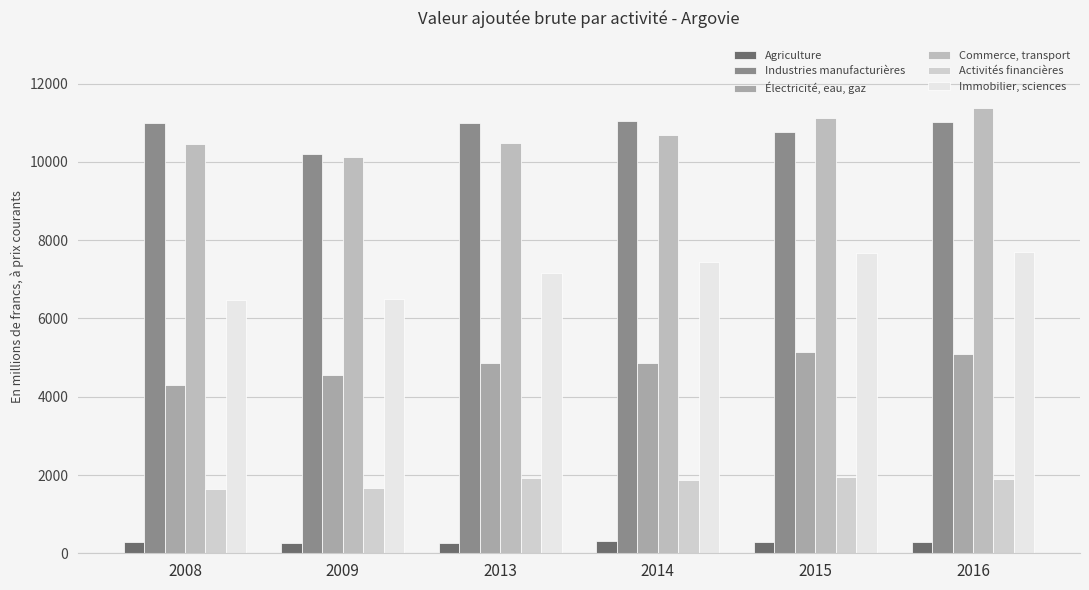

What are all the series names shown in the legend?

Agriculture, Industries manufacturières, Électricité, eau, gaz, Commerce, transport, Activités financières, Immobilier, sciences